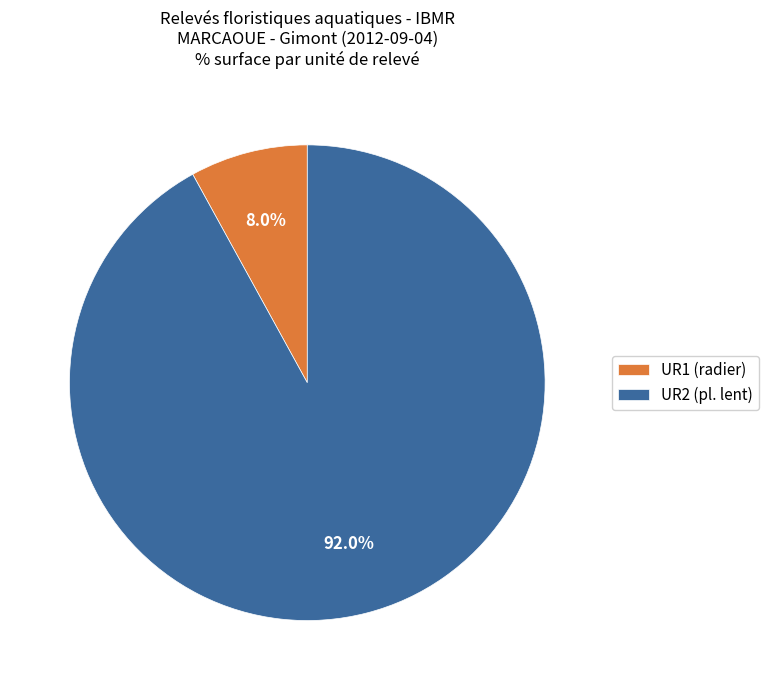

Is there a majority slice in this chart?

Yes